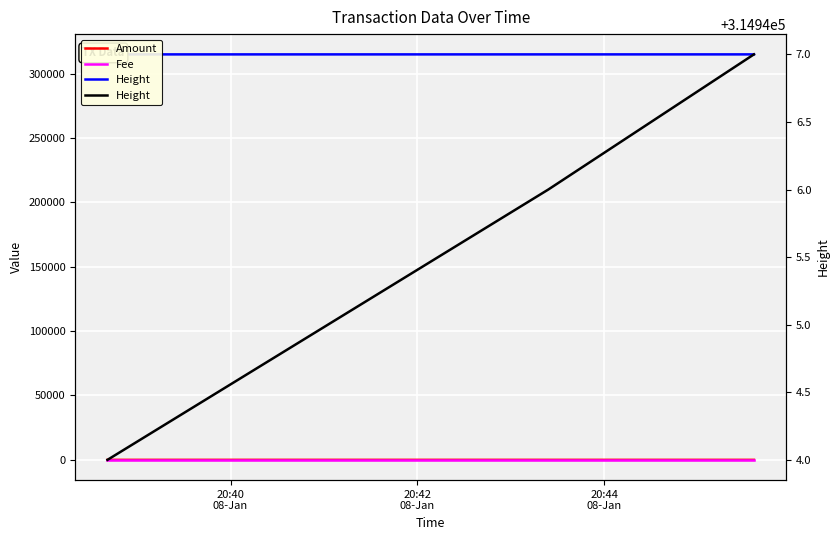

What is the value of the Height point at the 2nd from the left?

314946